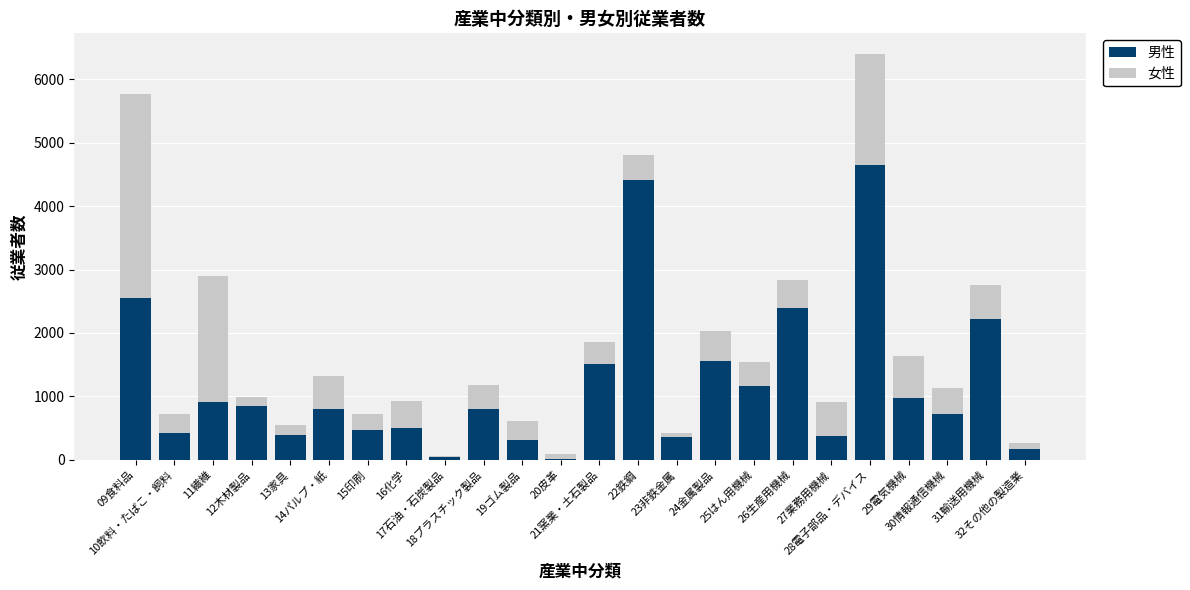

The value of 男性 at 15印刷 is 475. True or false?

True